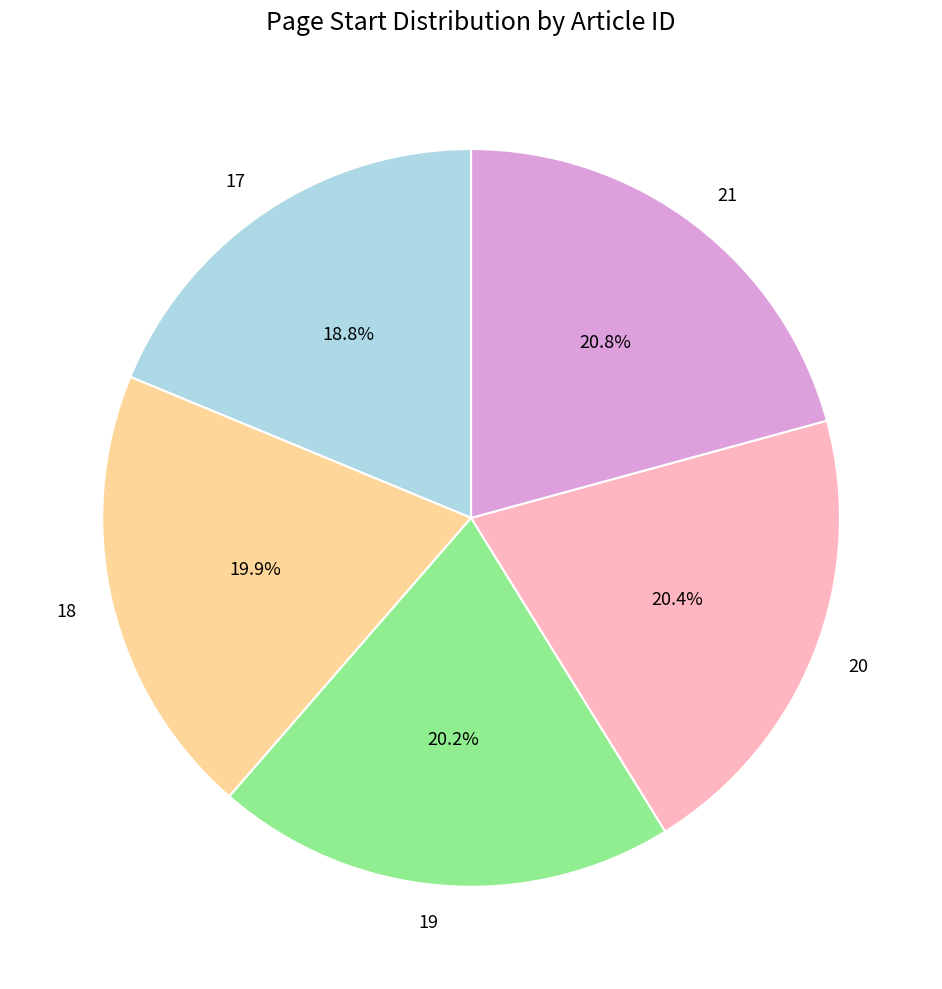

How much of the chart is everything except 17?

81.2%